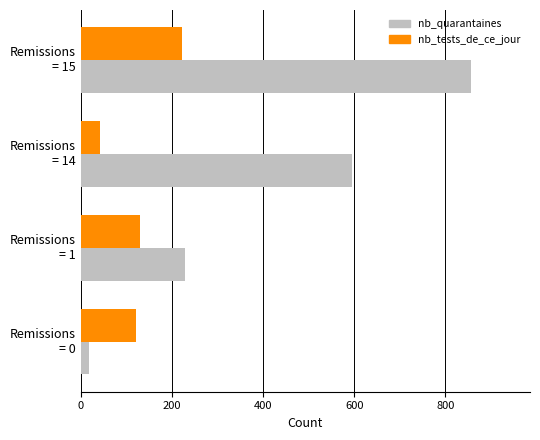

What is the maximum value shown in the chart?

857